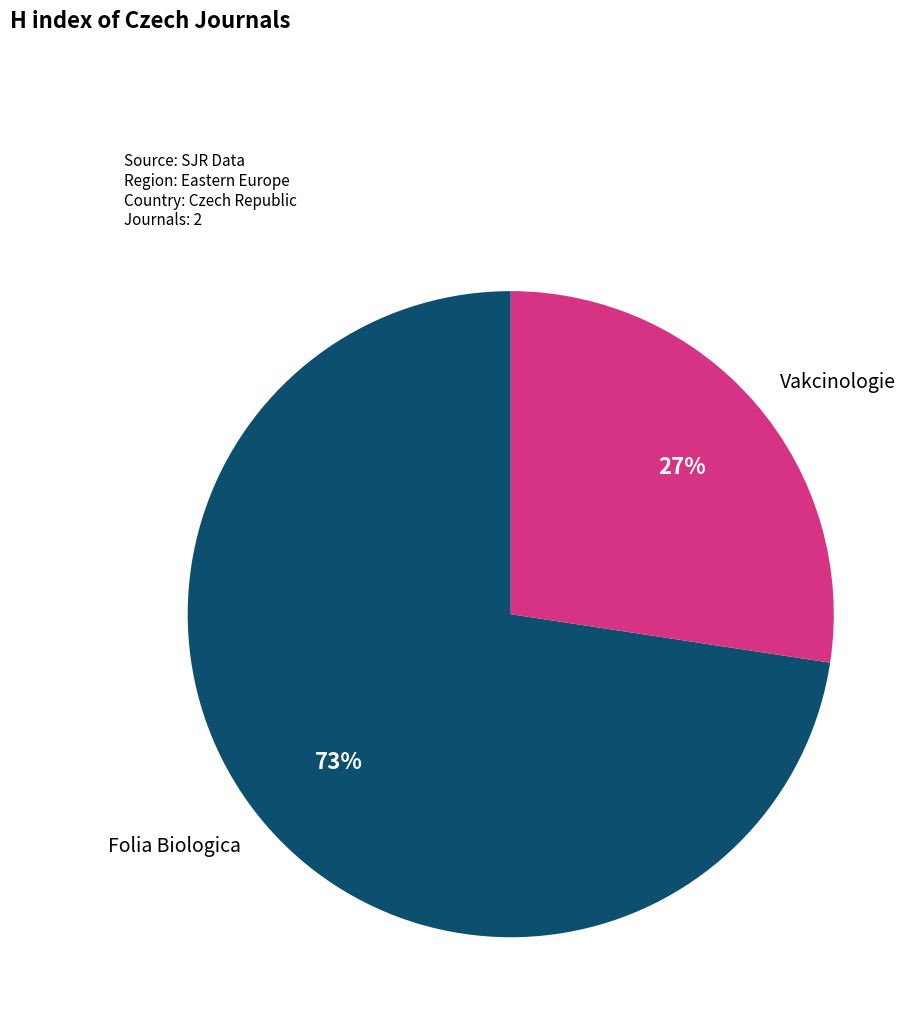

Is the sum of Vakcinologie and Folia Biologica greater than half?

Yes